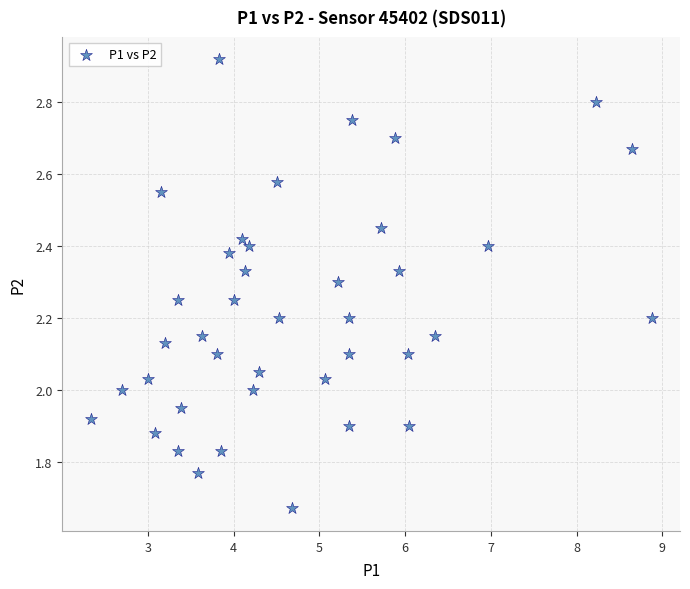

What is the range of X values (max minus min)?

6.6